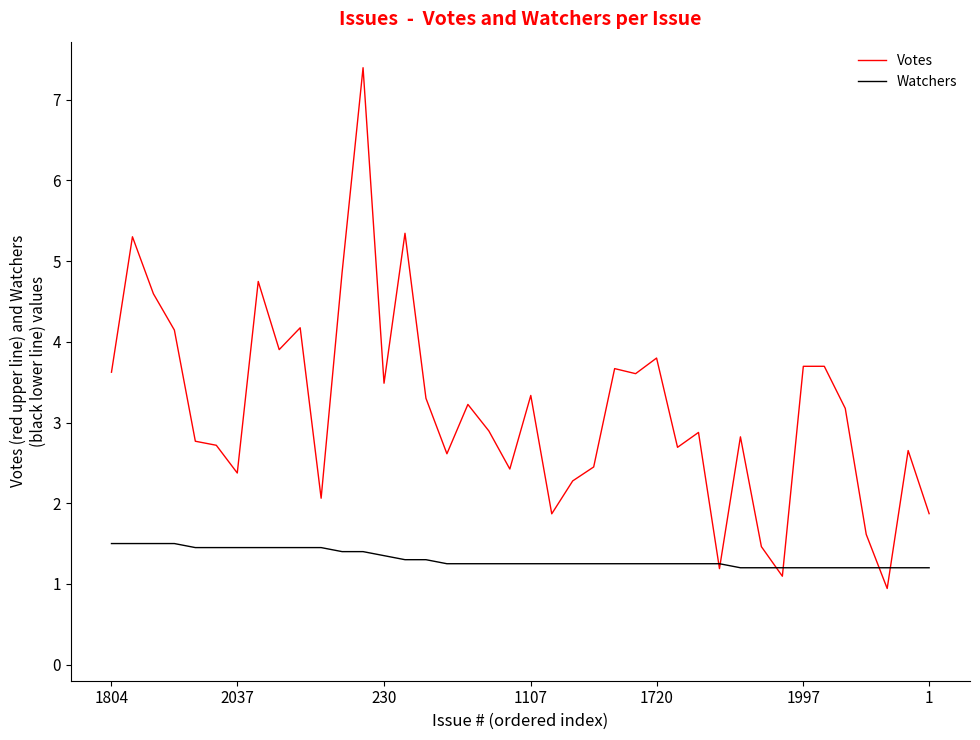

What is the minimum value shown in the chart?

0.9